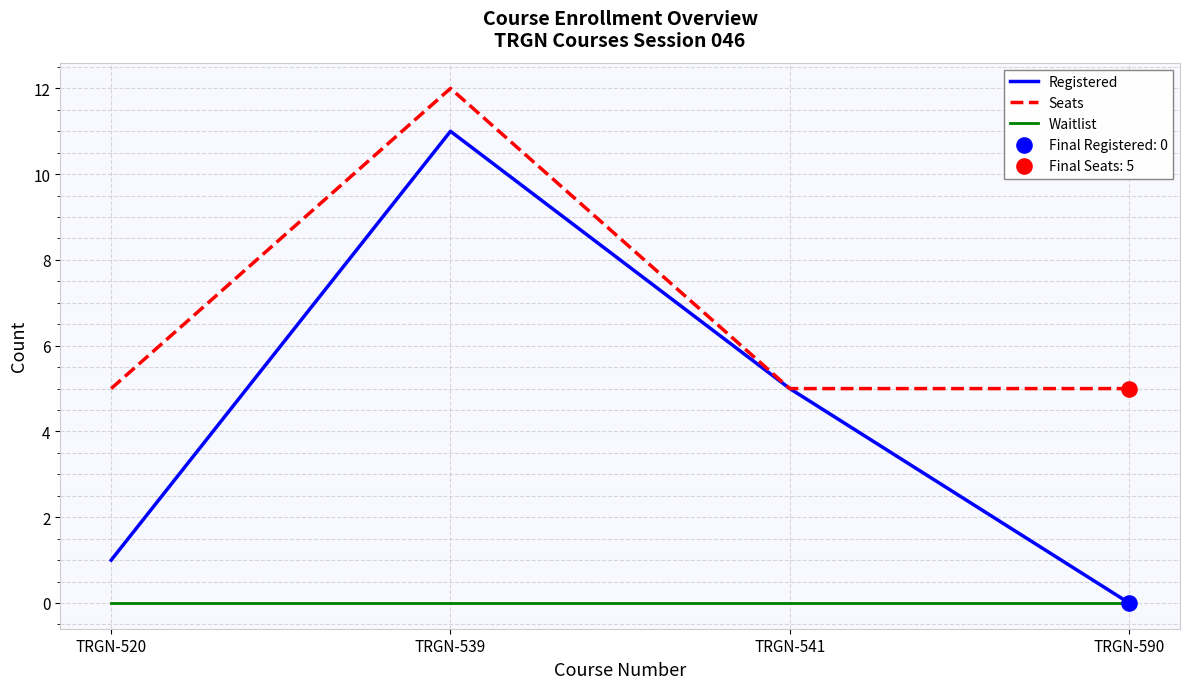

Is the value of Seats at TRGN-539 greater than the value of Registered at TRGN-590?

Yes